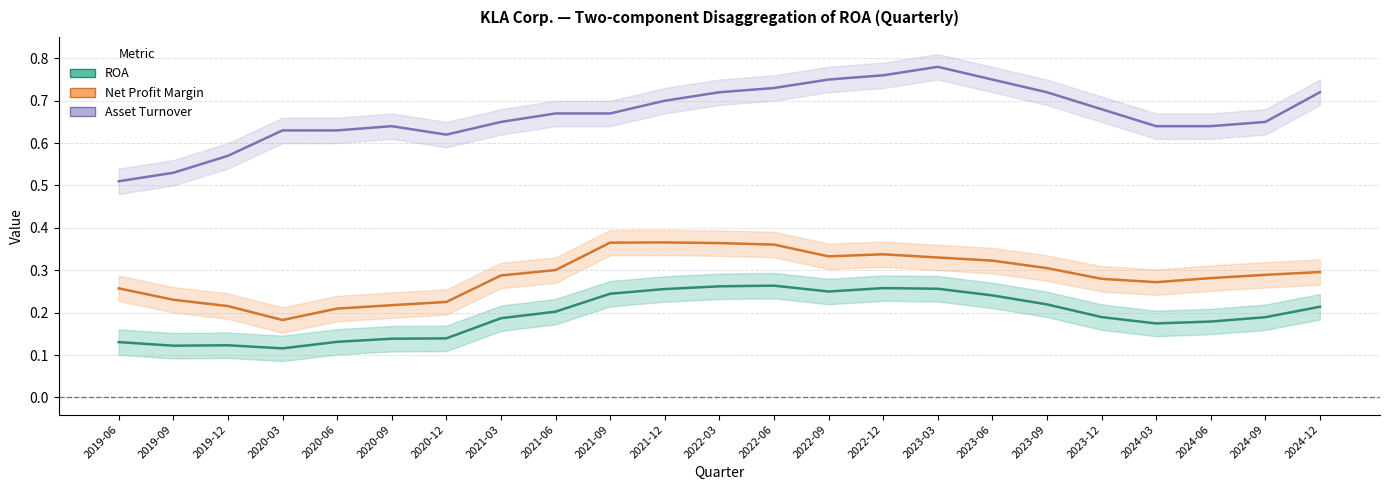

Reading left to right, list all the values displayed in this chart.

ROA: 0.1	0.1	0.1	0.1	0.1	0.1	0.1	0.2	0.2	0.2	0.3	0.3	0.3	0.2	0.3	0.3	0.2	0.2	0.2	0.2	0.2	0.2	0.2
Net Profit Margin: 0.3	0.2	0.2	0.2	0.2	0.2	0.2	0.3	0.3	0.4	0.4	0.4	0.4	0.3	0.3	0.3	0.3	0.3	0.3	0.3	0.3	0.3	0.3
Asset Turnover: 0.5	0.5	0.6	0.6	0.6	0.6	0.6	0.7	0.7	0.7	0.7	0.7	0.7	0.8	0.8	0.8	0.8	0.7	0.7	0.6	0.6	0.7	0.7